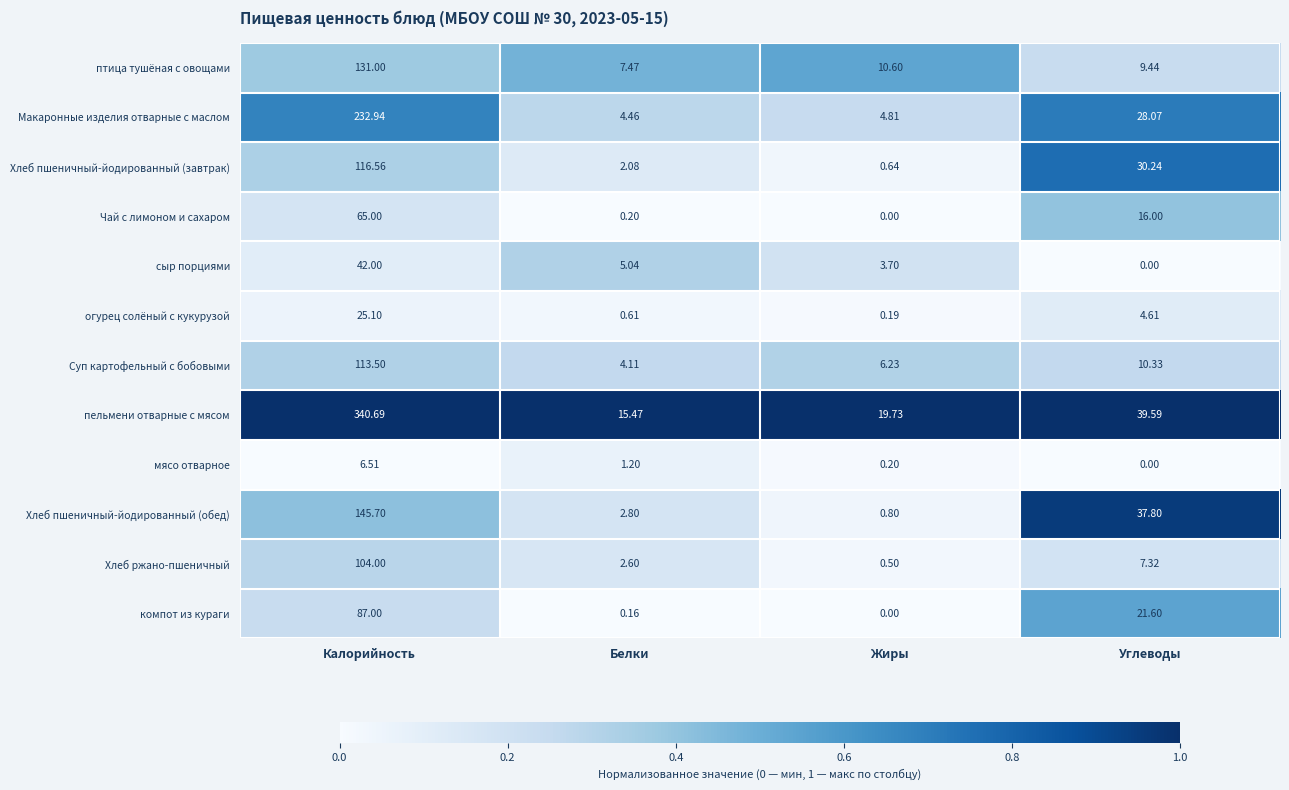

At which label is птица тушёная с овощами closest to 69?

Жиры